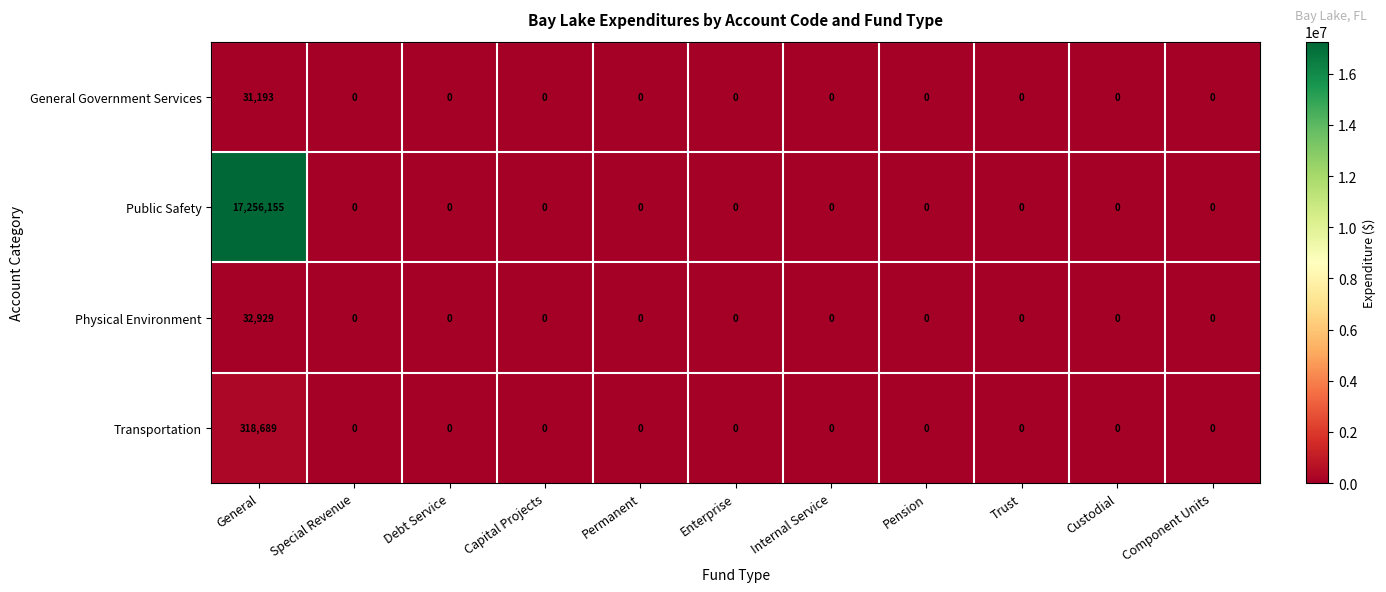

Which series has the widest spread of values?

Public Safety